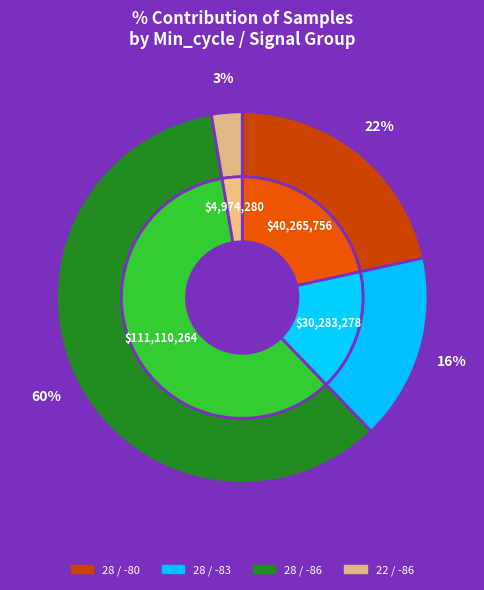

Count the number of slices in the pie.

2